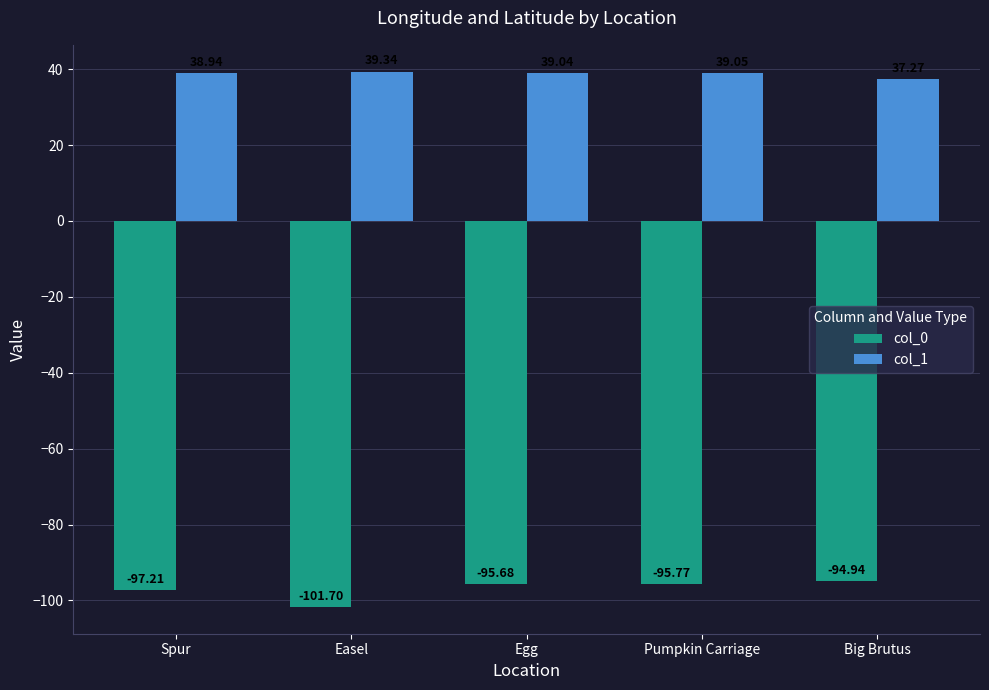

At Easel, list the series in order from largest to smallest.

col_1, col_0